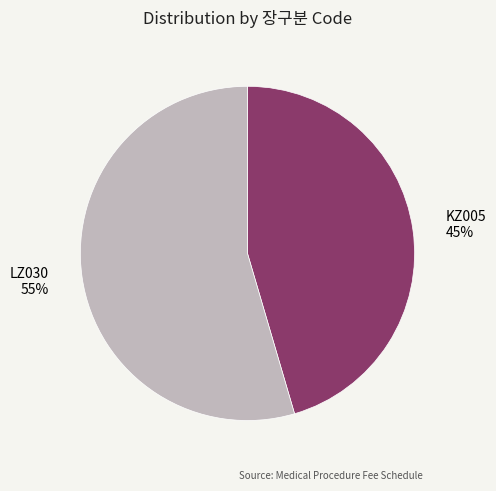

Is the sum of KZ005 45% and LZ030 55% greater than half?

Yes